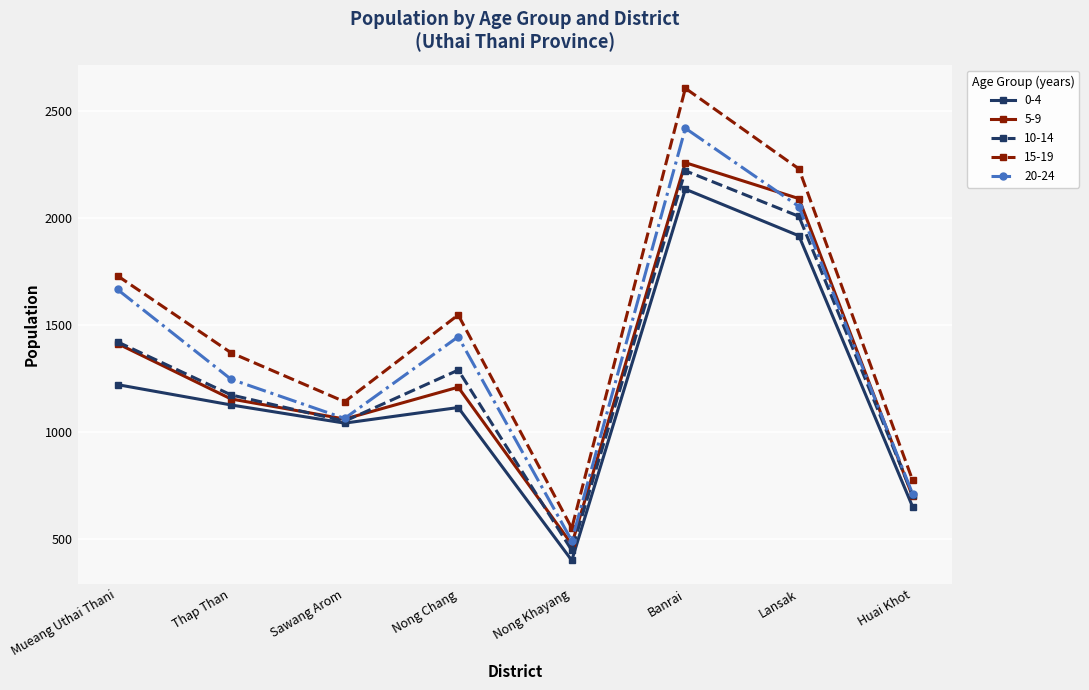

What is the label of the 4th point from the left?

Nong Chang